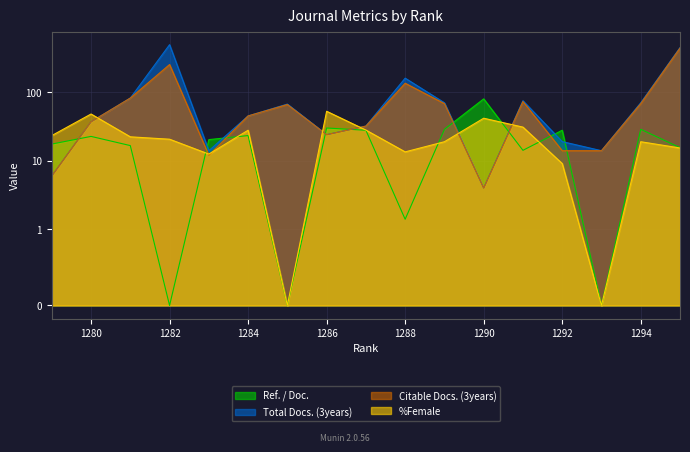

Which category has the lowest value across all series?

1282